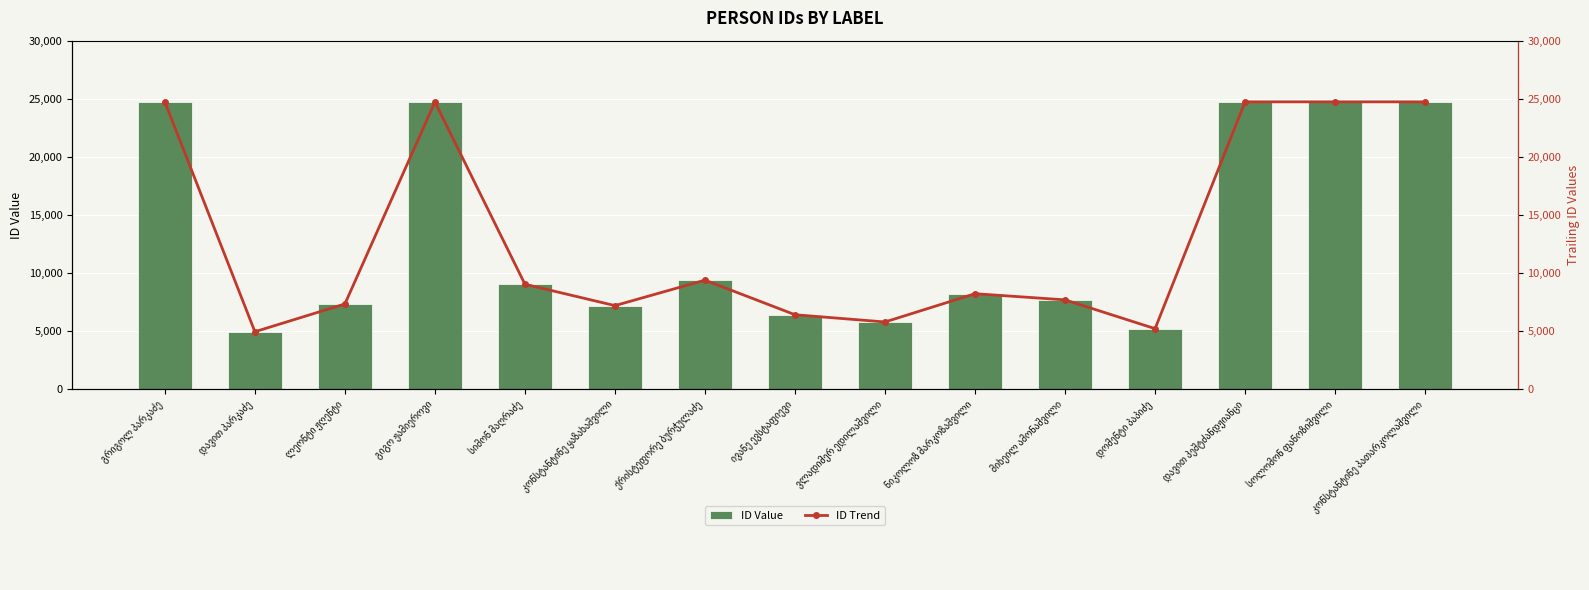

Reading left to right, what are all the values shown in this chart?

ID Value: გრიგოლ პარკაძე=24725	დავით პარკაძე=4958	ლეონტი ჟღენტი=7346	გიგო ჟამიეროვი=24724	სიმონ მაღრაძე=9043	კონსტანტინე ყაზახაშვილი=7205	ქრისტეფორე ბურჭულაძე=9396	ივანე ევსტაფიევი=6419	ვლადიმერ ედილაშვილი=5797	ნიკოლოზ მარკოზაშვილი=8230	მიხეილ ამონაშვილი=7699	დომენტი პაპიძე=5221	დავით პეშტძანდჟიანცი=24737	სოლომონ ფანოზიშვილი=24736	კონსტანტინე პათარკოლაშვილი=24735
ID Trend: გრიგოლ პარკაძე=24725	დავით პარკაძე=4958	ლეონტი ჟღენტი=7346	გიგო ჟამიეროვი=24724	სიმონ მაღრაძე=9043	კონსტანტინე ყაზახაშვილი=7205	ქრისტეფორე ბურჭულაძე=9396	ივანე ევსტაფიევი=6419	ვლადიმერ ედილაშვილი=5797	ნიკოლოზ მარკოზაშვილი=8230	მიხეილ ამონაშვილი=7699	დომენტი პაპიძე=5221	დავით პეშტძანდჟიანცი=24737	სოლომონ ფანოზიშვილი=24736	კონსტანტინე პათარკოლაშვილი=24735